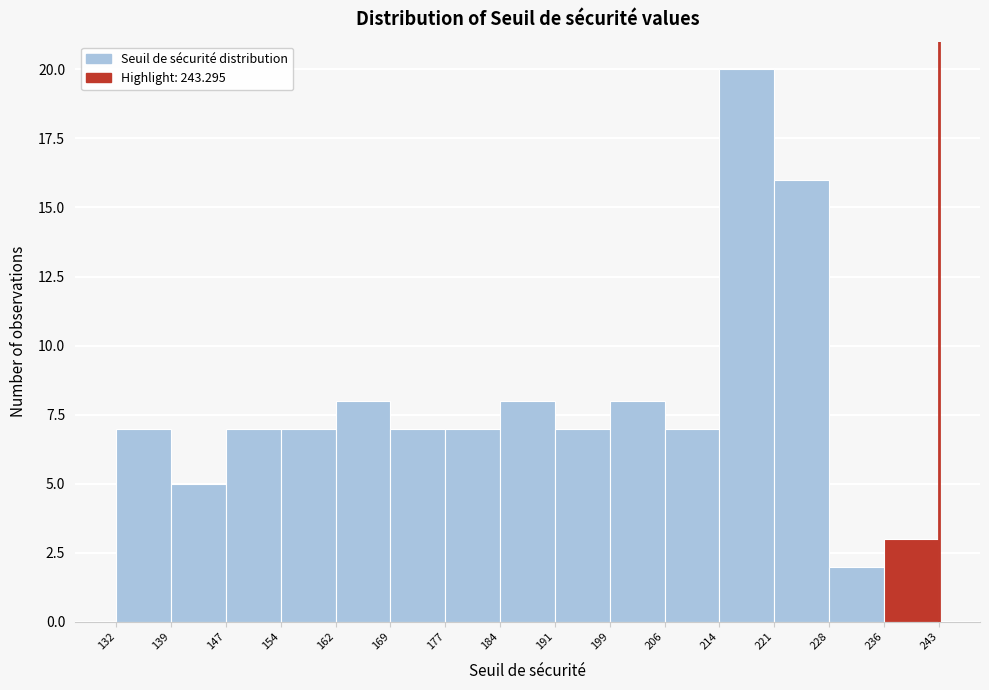

What is the height of the bar covering 154 to 162 on the x-axis? The values are not printed on the chart, so give them approximately, as read against the axis.

7